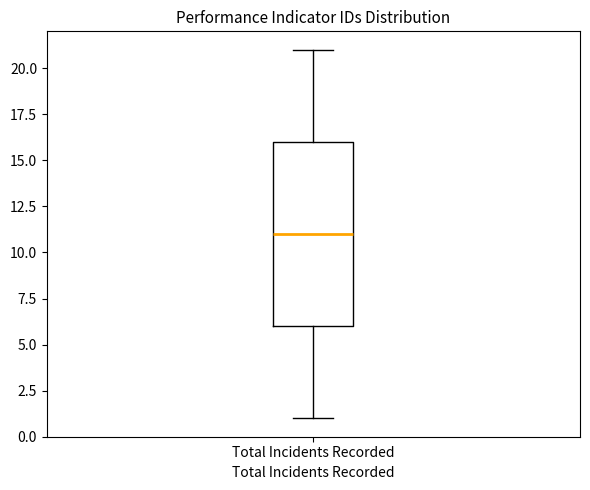

Read this box plot against the y-axis: the position of the median line, the range covered by the box, and the ends of both whiskers. The values are not printed on the chart, so give them approximately, as read against the axis.

median 11, box 6 to 16, whiskers 1 to 21